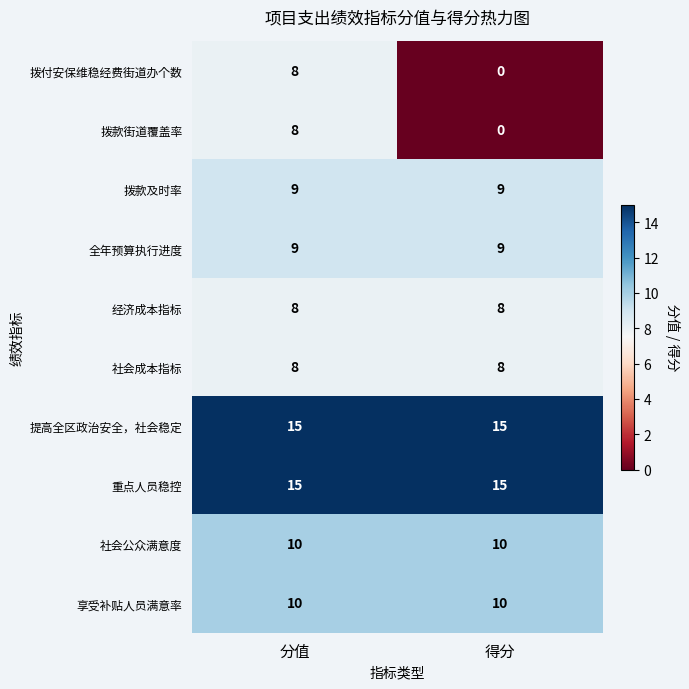

What is the difference between the highest and lowest values at 得分?

15